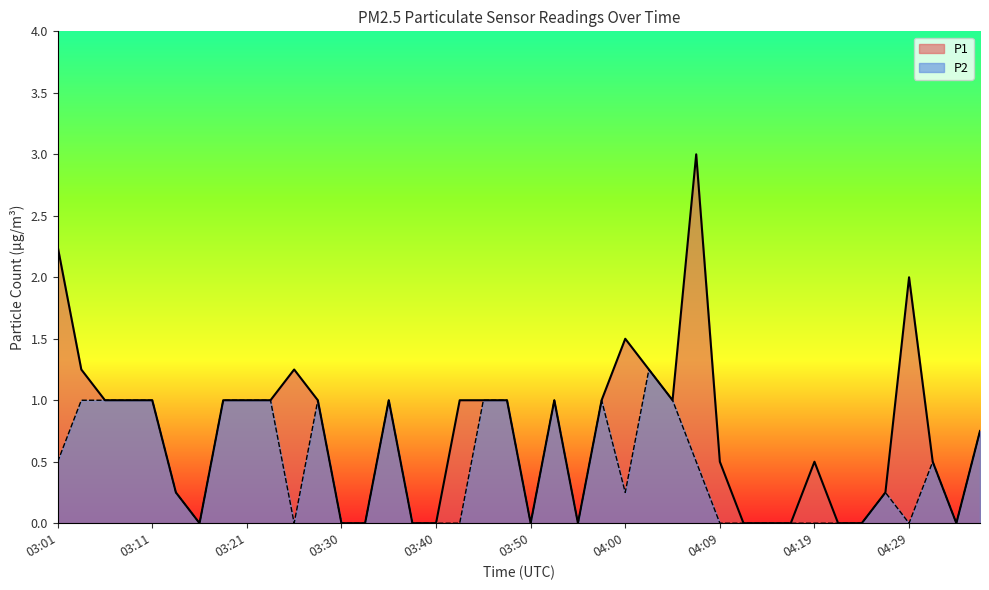

Reading left to right, list all the values displayed in this chart.

P1: 2.2	1.2	1.0	1.0	1.0	0.2	0.0	1.0	1.0	1.0	1.2	1.0	0.0	0.0	1.0	0.0	0.0	1.0	1.0	1.0	0.0	1.0	0.0	1.0	1.5	1.2	1.0	3.0	0.5	0.0	0.0	0.0	0.5	0.0	0.0	0.2	2.0	0.5	0.0	0.8
P2: 0.5	1.0	1.0	1.0	1.0	0.2	0.0	1.0	1.0	1.0	0.0	1.0	0.0	0.0	1.0	0.0	0.0	0.0	1.0	1.0	0.0	1.0	0.0	1.0	0.2	1.2	1.0	0.5	0.0	0.0	0.0	0.0	0.0	0.0	0.0	0.2	0.0	0.5	0.0	0.8